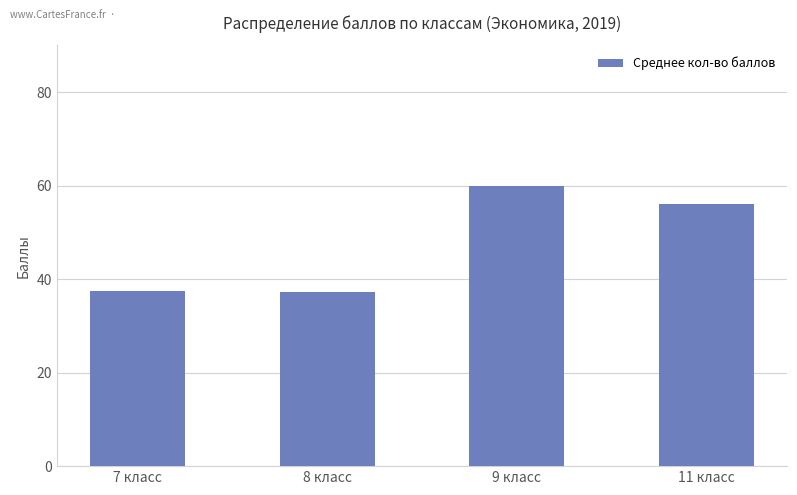

What is the minimum value shown in the chart?

37.2